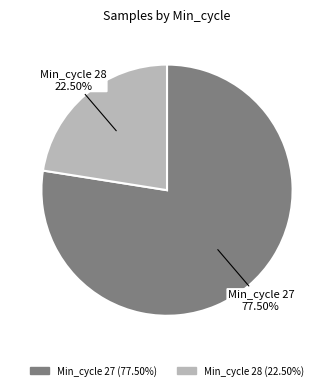

Does any single category account for the majority?

Yes